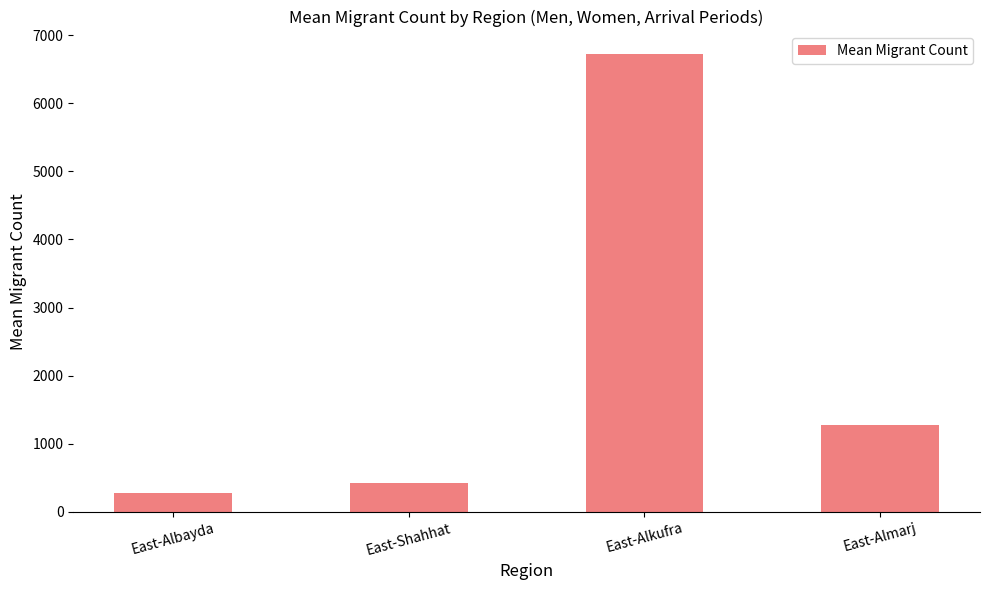

At which label does the data first exceed 1276?

East-Alkufra